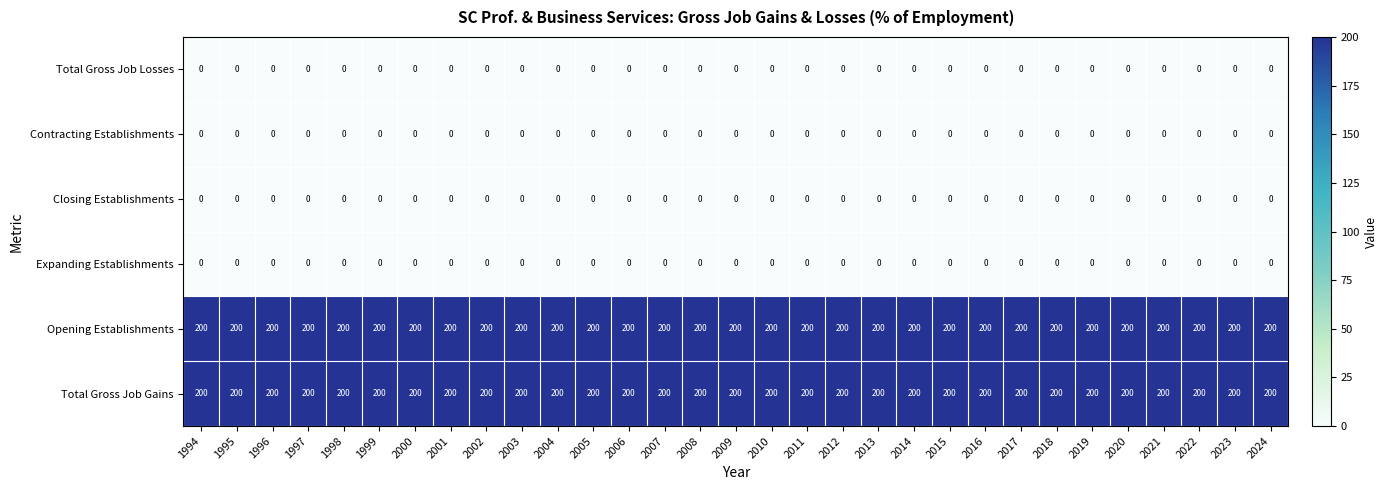

Read the Opening Establishments value at 2005.

200